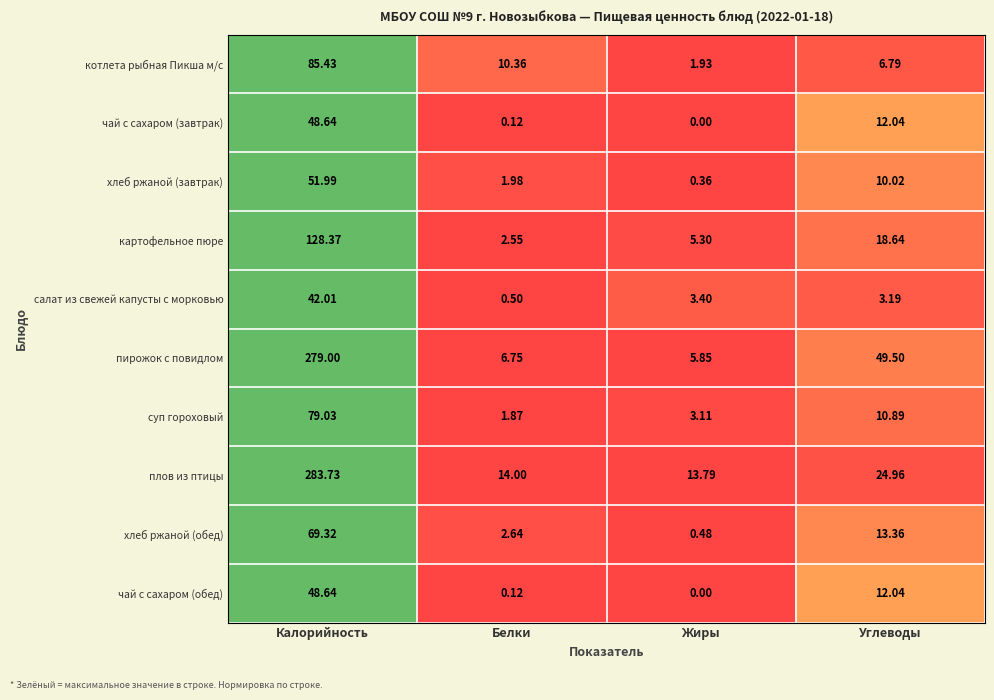

Which series has the largest total across all categories?

пирожок с повидлом